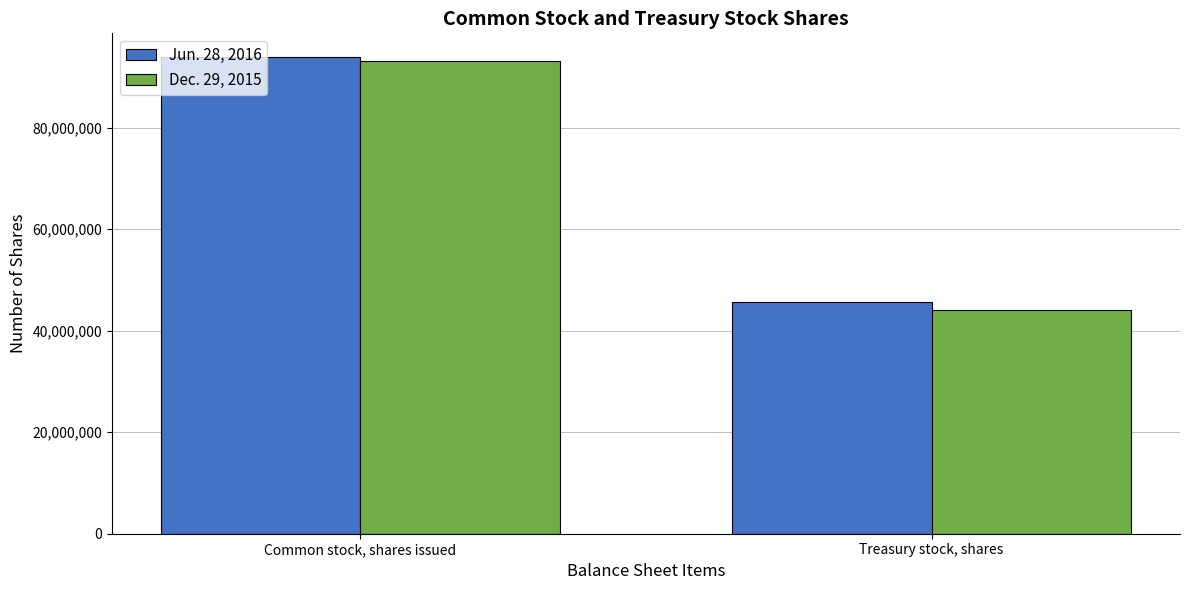

The value of Jun. 28, 2016 at Common stock, shares issued is 93901866. True or false?

True